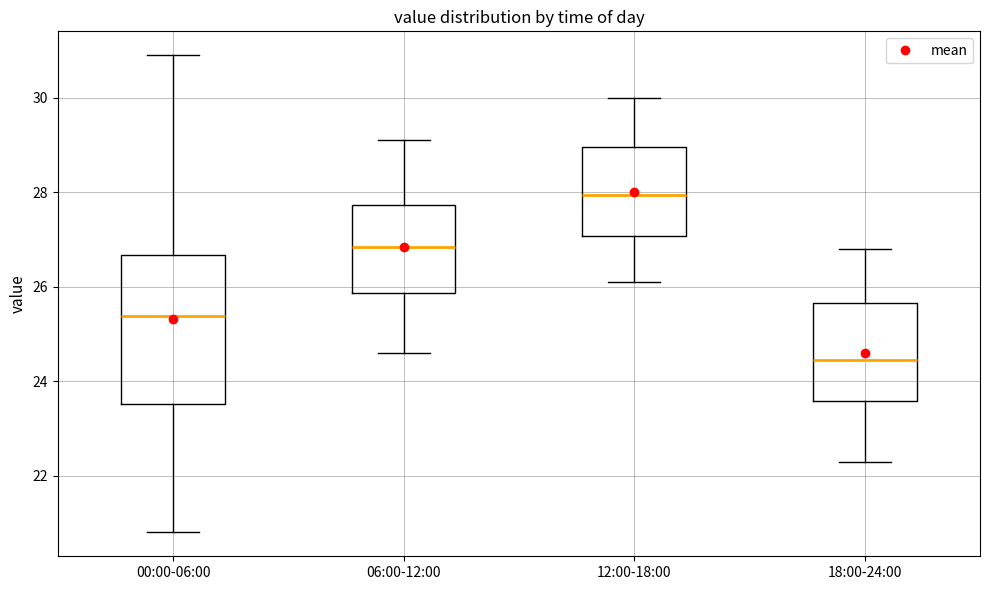

Reading left to right, read every box against the y-axis: the position of its median line, the range the box covers, and the ends of its whiskers. The values are not printed on the chart, so give them approximately, as read against the axis.

00:00-06:00: median 25.4, box 23.6 to 26.6, whiskers 20.8 to 31.0
06:00-12:00: median 26.8, box 25.8 to 27.8, whiskers 24.6 to 29.2
12:00-18:00: median 28.0, box 27.0 to 29.0, whiskers 26.2 to 30.0
18:00-24:00: median 24.4, box 23.6 to 25.6, whiskers 22.4 to 26.8